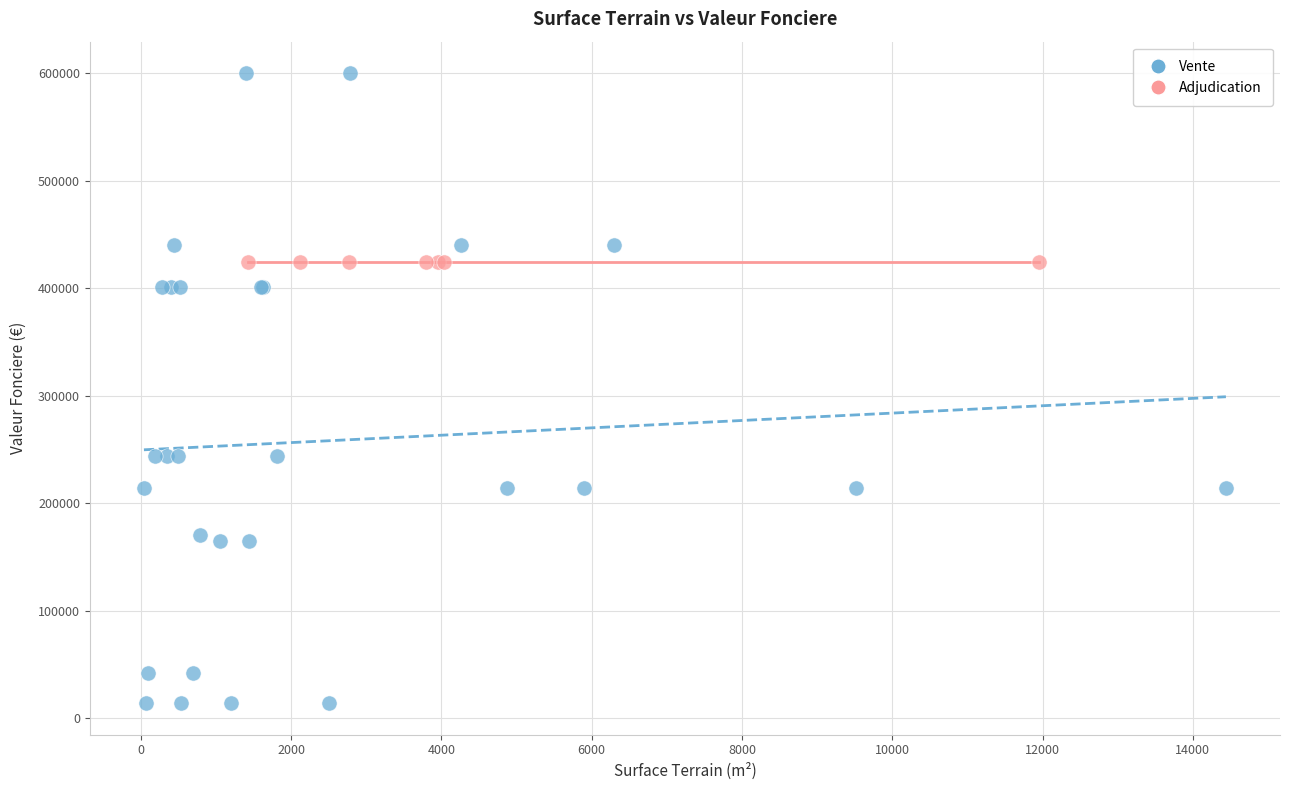

Which series reaches the maximum Y coordinate?

Vente